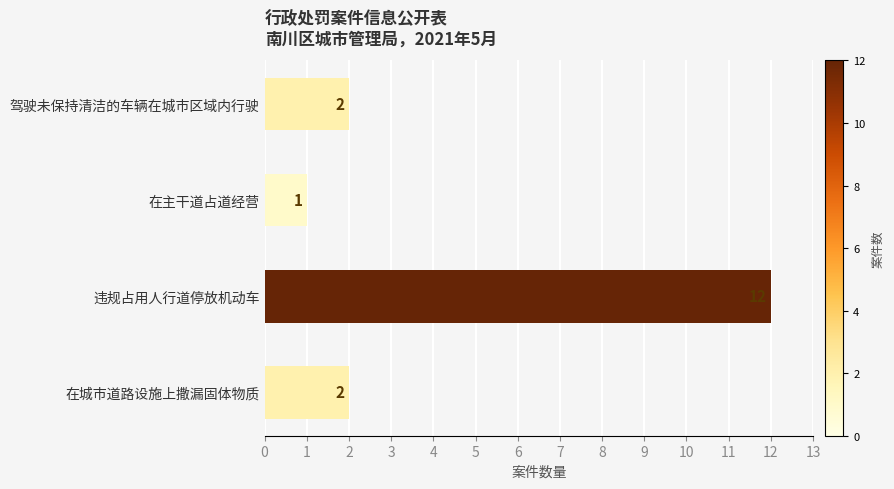

What is the average value?

4